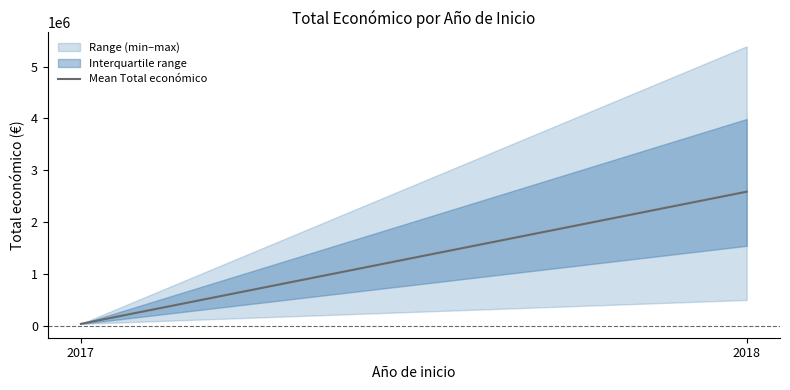

The chart shows a value of 1712444.8 at 2018. True or false?

False